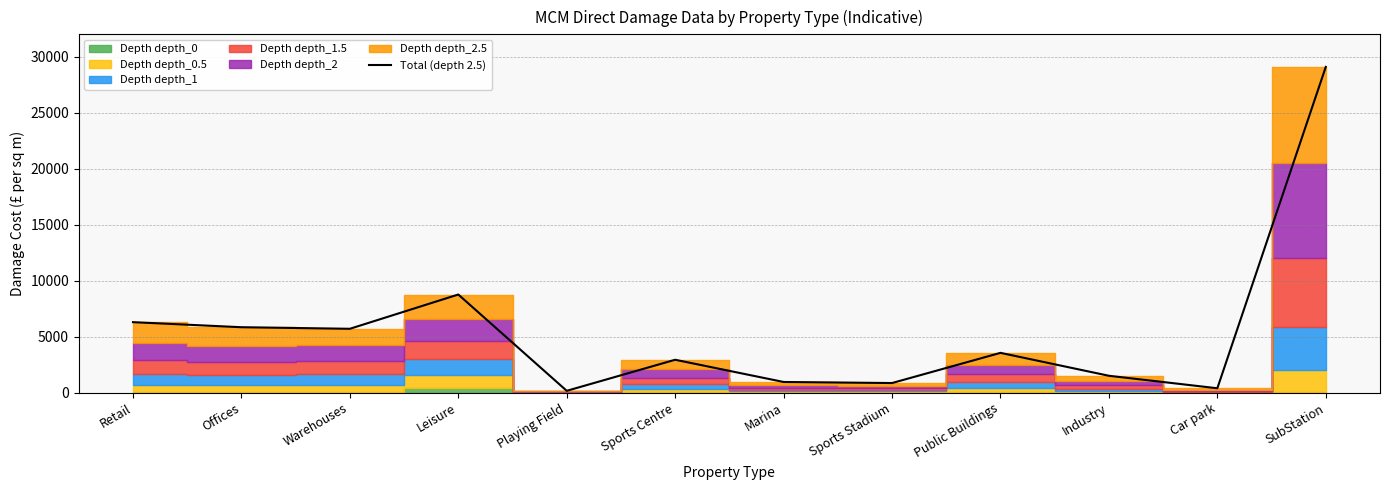

List the labels in order of value, smallest first.

Playing Field, Car park, Sports Stadium, Marina, Industry, Sports Centre, Public Buildings, Warehouses, Offices, Retail, Leisure, SubStation